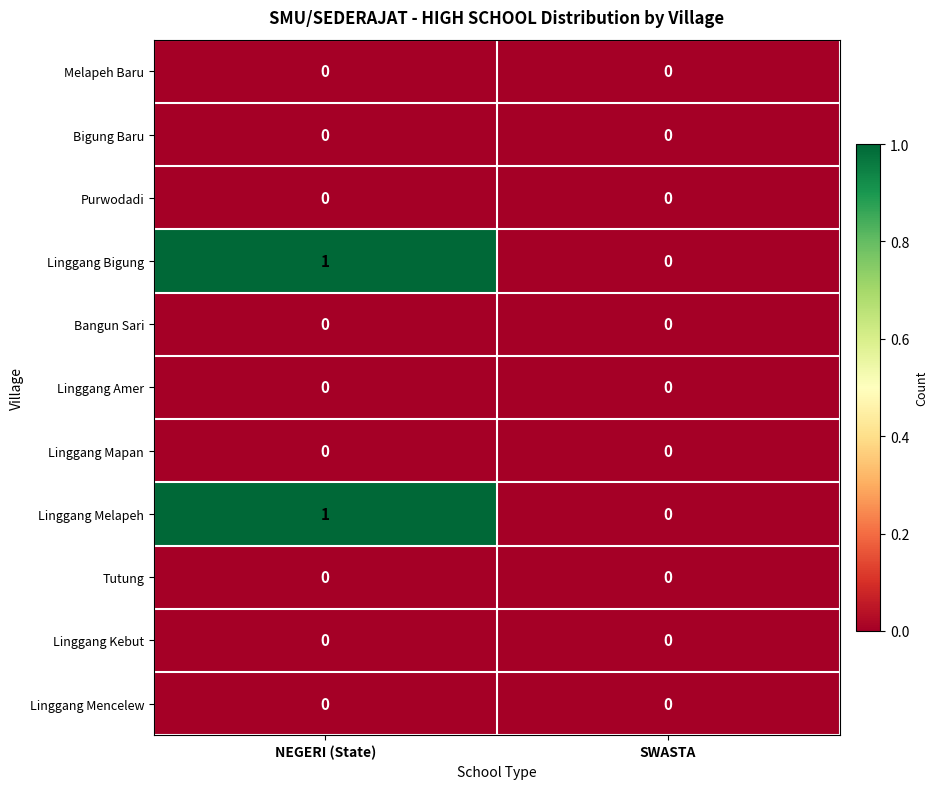

Is it true that Linggang Bigung equals -1 at SWASTA?

False